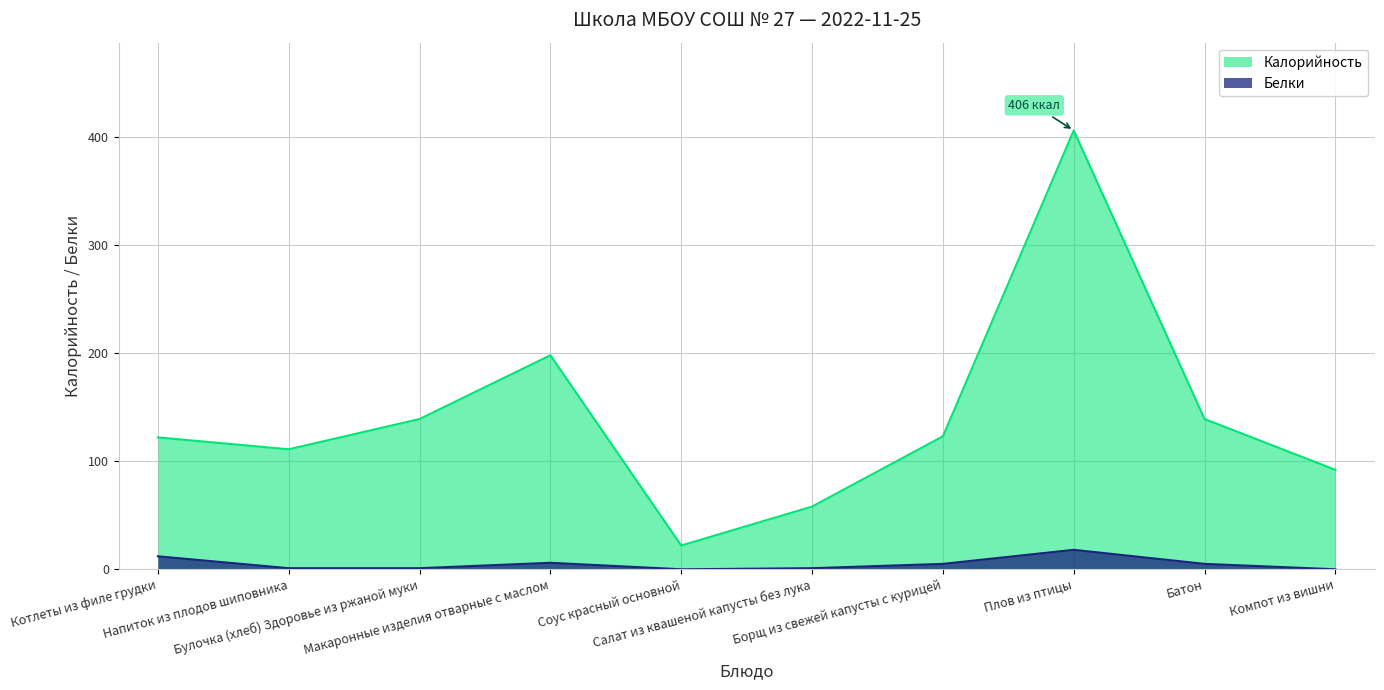

True or false: Белки and Калорийность intersect in this chart.

False